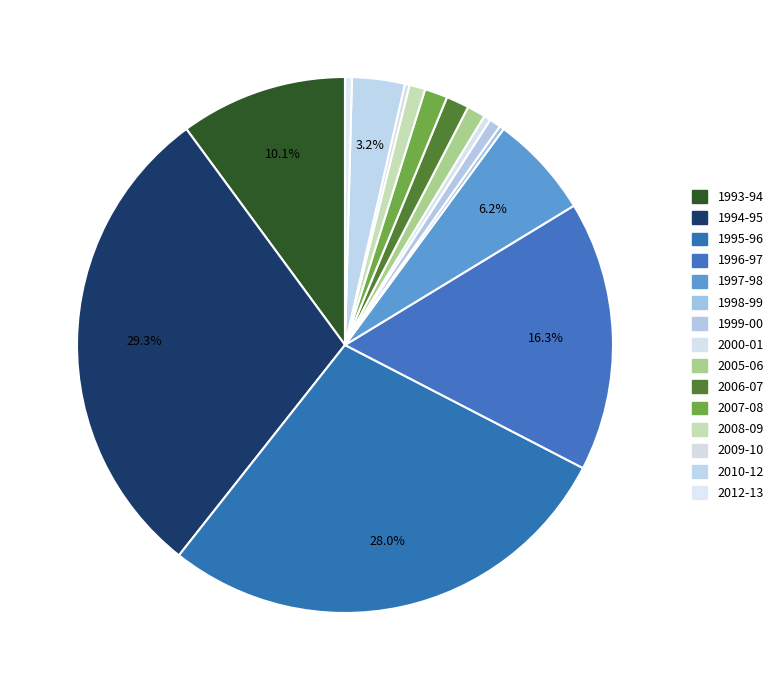

Is there any slice that represents more than half of the pie?

No